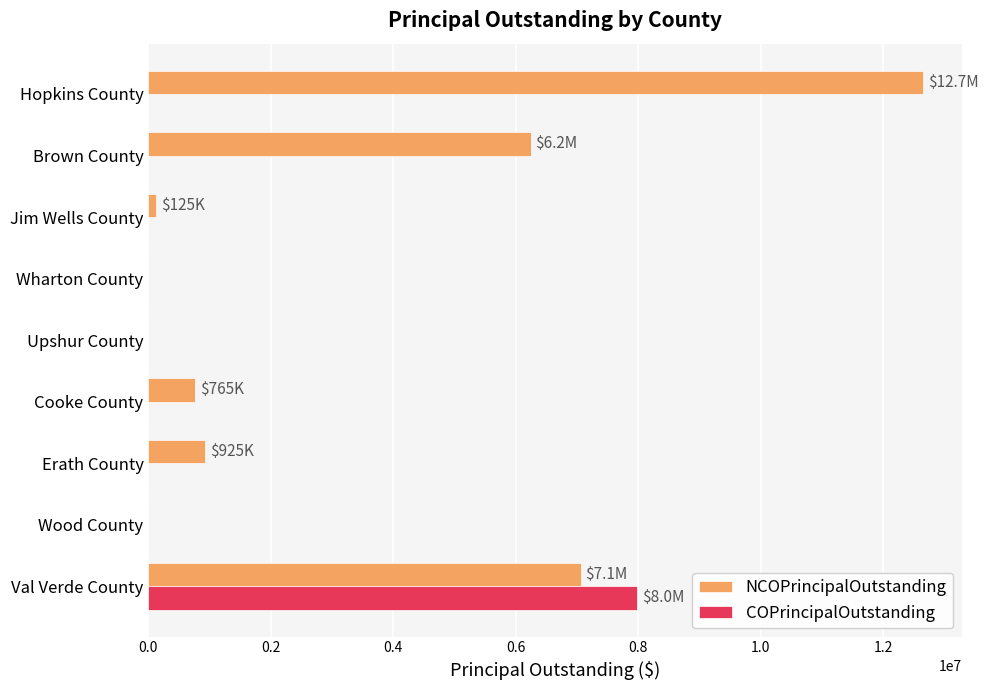

Is it true that COPrincipalOutstanding equals 4555012 at Jim Wells County?

False